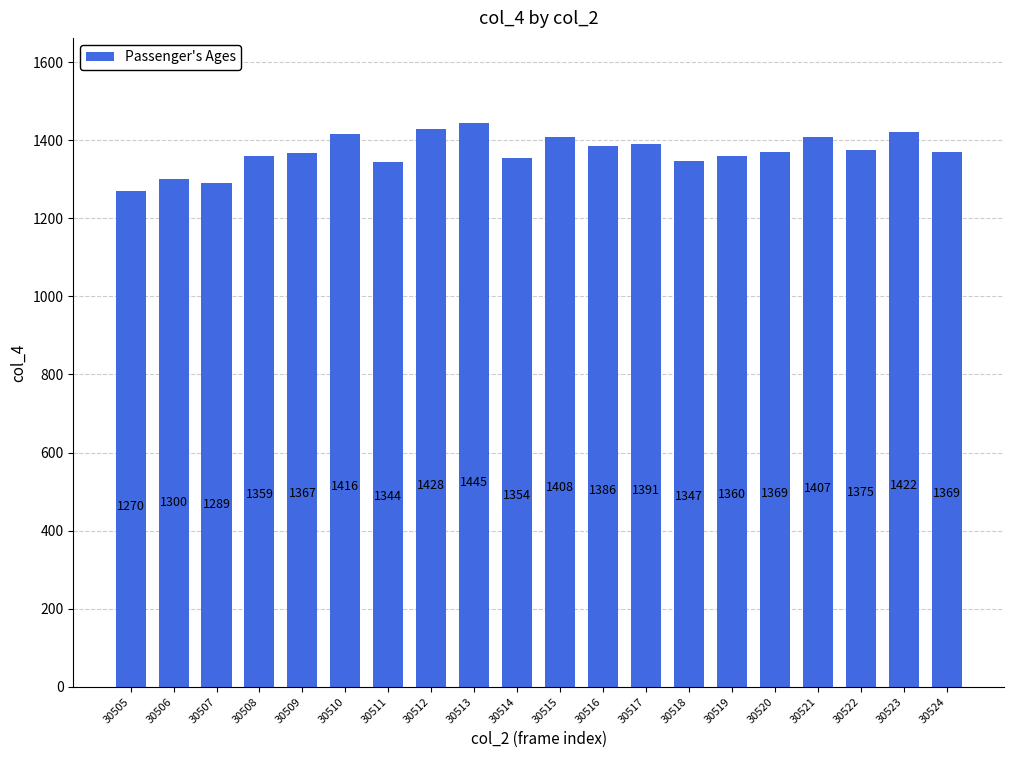

What is the difference between the values at 30506 and 30505?

30